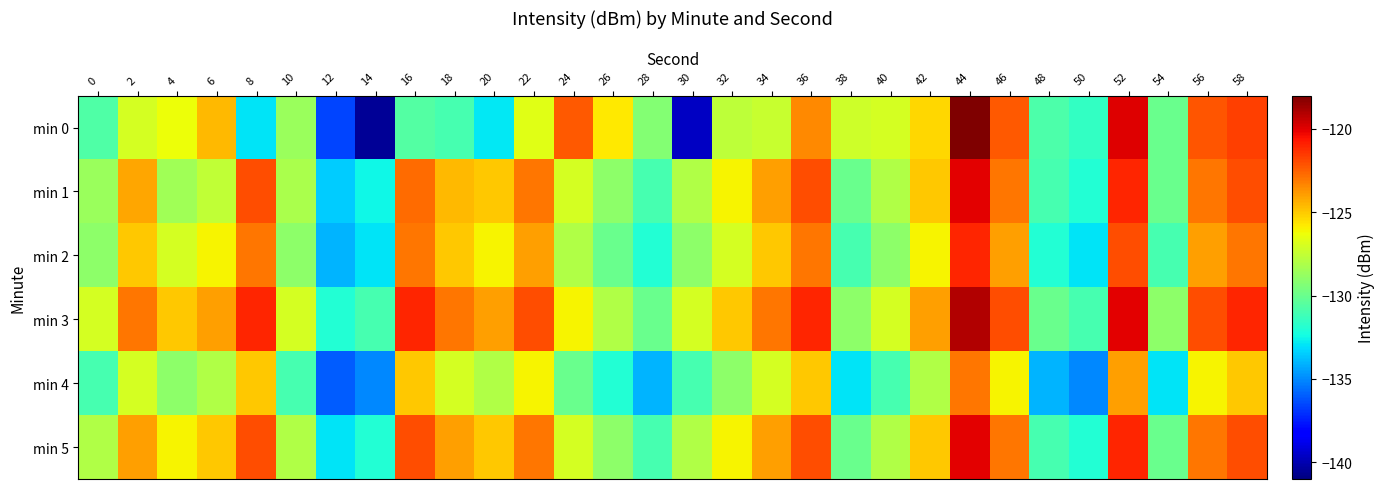

Reading left to right, extract all data points from this chart.

min 0: 0=-130.8	2=-127.0	4=-126.3	6=-124.6	8=-133.0	10=-128.7	12=-136.5	14=-140.5	16=-130.7	18=-131.0	20=-132.8	22=-126.7	24=-122.2	26=-125.8	28=-129.3	30=-139.6	32=-127.6	34=-127.4	36=-123.4	38=-127.2	40=-127.0	42=-125.3	44=-118.1	46=-122.3	48=-130.8	50=-131.5	52=-119.9	54=-130.0	56=-122.2	58=-121.7
min 1: 0=-128.7	2=-124.2	4=-128.4	6=-127.5	8=-122.0	10=-128.2	12=-133.5	14=-132.5	16=-122.7	18=-124.6	20=-125.0	22=-123.0	24=-127.0	26=-129.0	28=-131.0	30=-128.0	32=-126.0	34=-124.0	36=-122.0	38=-130.0	40=-128.0	42=-125.0	44=-120.0	46=-123.0	48=-131.0	50=-132.0	52=-121.0	54=-130.0	56=-123.0	58=-122.0
min 2: 0=-129.0	2=-125.0	4=-127.0	6=-126.0	8=-123.0	10=-129.0	12=-134.0	14=-133.0	16=-123.0	18=-125.0	20=-126.0	22=-124.0	24=-128.0	26=-130.0	28=-132.0	30=-129.0	32=-127.0	34=-125.0	36=-123.0	38=-131.0	40=-129.0	42=-126.0	44=-121.0	46=-124.0	48=-132.0	50=-133.0	52=-122.0	54=-131.0	56=-124.0	58=-123.0
min 3: 0=-127.0	2=-123.0	4=-125.0	6=-124.0	8=-121.0	10=-127.0	12=-132.0	14=-131.0	16=-121.0	18=-123.0	20=-124.0	22=-122.0	24=-126.0	26=-128.0	28=-130.0	30=-127.0	32=-125.0	34=-123.0	36=-121.0	38=-129.0	40=-127.0	42=-124.0	44=-119.0	46=-122.0	48=-130.0	50=-131.0	52=-120.0	54=-129.0	56=-122.0	58=-121.0
min 4: 0=-131.0	2=-127.0	4=-129.0	6=-128.0	8=-125.0	10=-131.0	12=-136.0	14=-135.0	16=-125.0	18=-127.0	20=-128.0	22=-126.0	24=-130.0	26=-132.0	28=-134.0	30=-131.0	32=-129.0	34=-127.0	36=-125.0	38=-133.0	40=-131.0	42=-128.0	44=-123.0	46=-126.0	48=-134.0	50=-135.0	52=-124.0	54=-133.0	56=-126.0	58=-125.0
min 5: 0=-128.0	2=-124.0	4=-126.0	6=-125.0	8=-122.0	10=-128.0	12=-133.0	14=-132.0	16=-122.0	18=-124.0	20=-125.0	22=-123.0	24=-127.0	26=-129.0	28=-131.0	30=-128.0	32=-126.0	34=-124.0	36=-122.0	38=-130.0	40=-128.0	42=-125.0	44=-120.0	46=-123.0	48=-131.0	50=-132.0	52=-121.0	54=-130.0	56=-123.0	58=-122.0